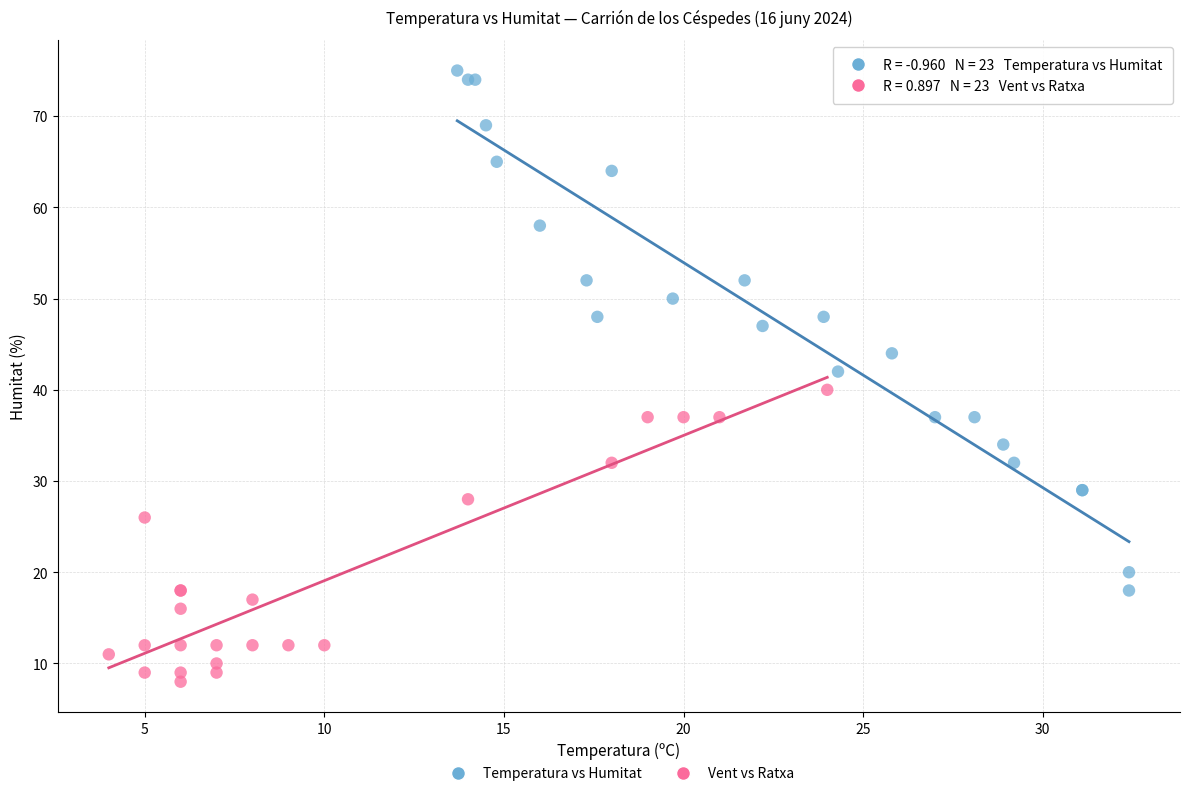

Which series contains the highest Y value?

Temperatura vs Humitat